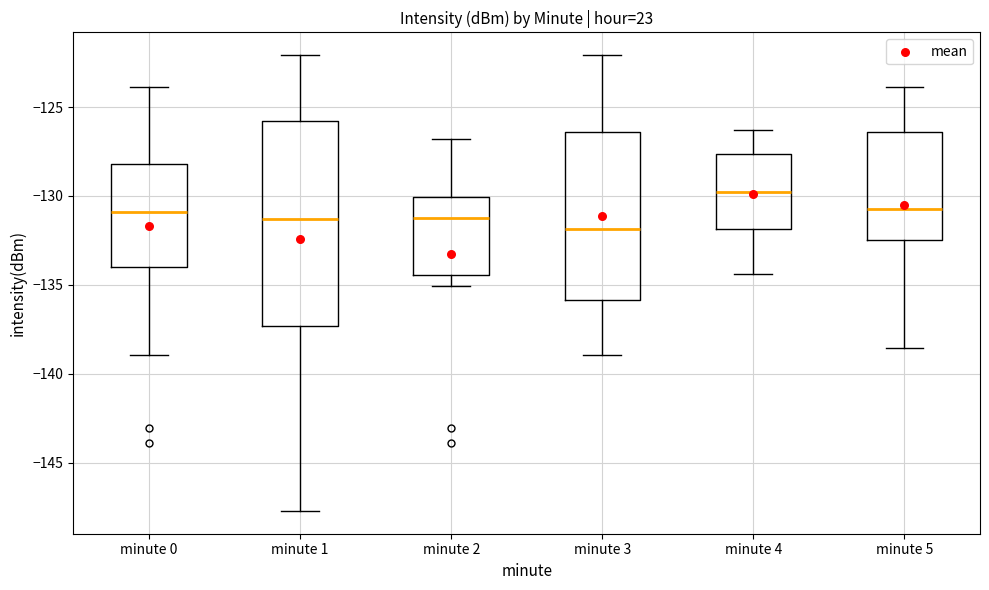

Reading left to right, transcribe this box plot: for each box, give where its median line is, the range the box spans, and where its two whiskers end, as read against the y-axis. The values are not printed on the chart, so give them approximately, as read against the axis.

minute 0: median -131.0, box -134.0 to -128.0, whiskers -139.0 to -124.0
minute 1: median -131.5, box -137.5 to -126.0, whiskers -147.5 to -122.0
minute 2: median -131.5, box -134.5 to -130.0, whiskers -135.0 to -127.0
minute 3: median -132.0, box -136.0 to -126.5, whiskers -139.0 to -122.0
minute 4: median -130.0, box -132.0 to -127.5, whiskers -134.5 to -126.5
minute 5: median -130.5, box -132.5 to -126.5, whiskers -138.5 to -124.0